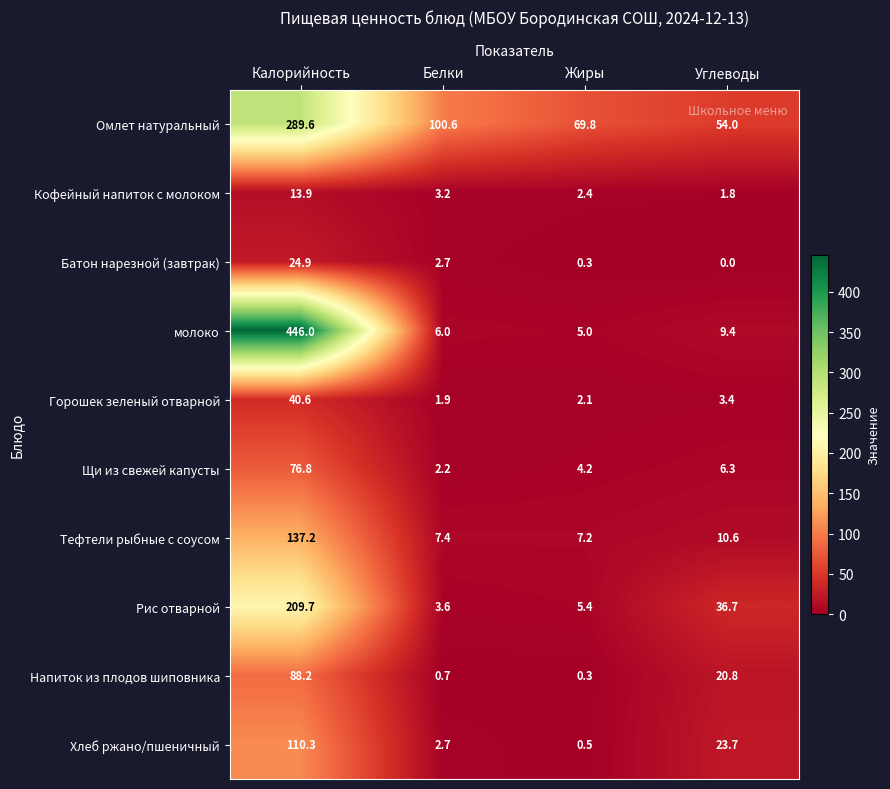

At which category is the sum across all series the highest?

Калорийность